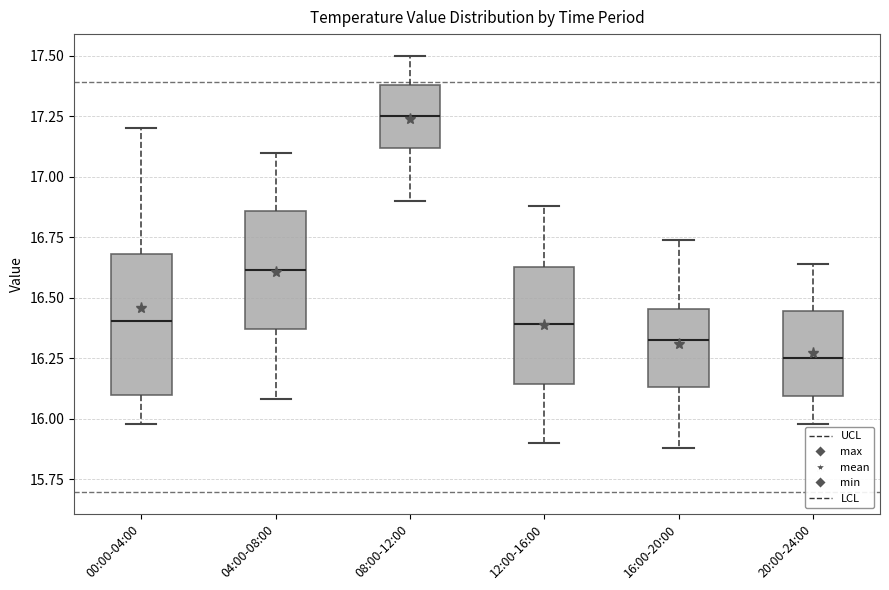

Reading left to right, transcribe this box plot: for each box, give where its median line is, the range the box spans, and where its two whiskers end, as read against the y-axis. The values are not printed on the chart, so give them approximately, as read against the axis.

00:00-04:00: median 16.40, box 16.10 to 16.70, whiskers 16.00 to 17.20
04:00-08:00: median 16.60, box 16.35 to 16.85, whiskers 16.10 to 17.10
08:00-12:00: median 17.25, box 17.10 to 17.40, whiskers 16.90 to 17.50
12:00-16:00: median 16.40, box 16.15 to 16.65, whiskers 15.90 to 16.90
16:00-20:00: median 16.35, box 16.15 to 16.45, whiskers 15.90 to 16.75
20:00-24:00: median 16.25, box 16.10 to 16.45, whiskers 16.00 to 16.65